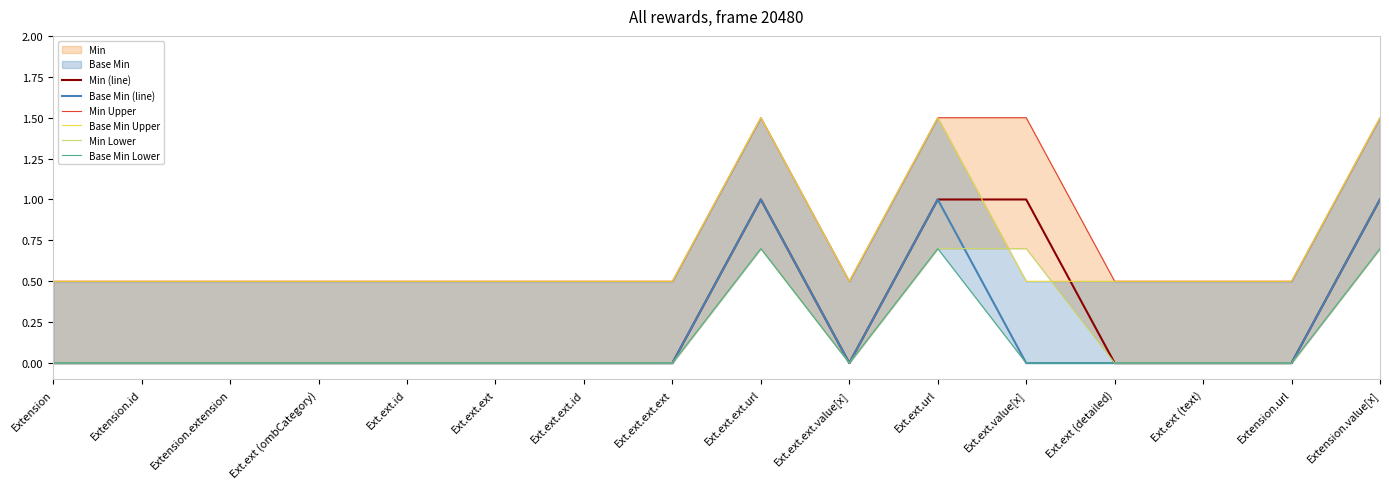

The value of Base Min (line) at Extension is 0.0. True or false?

True